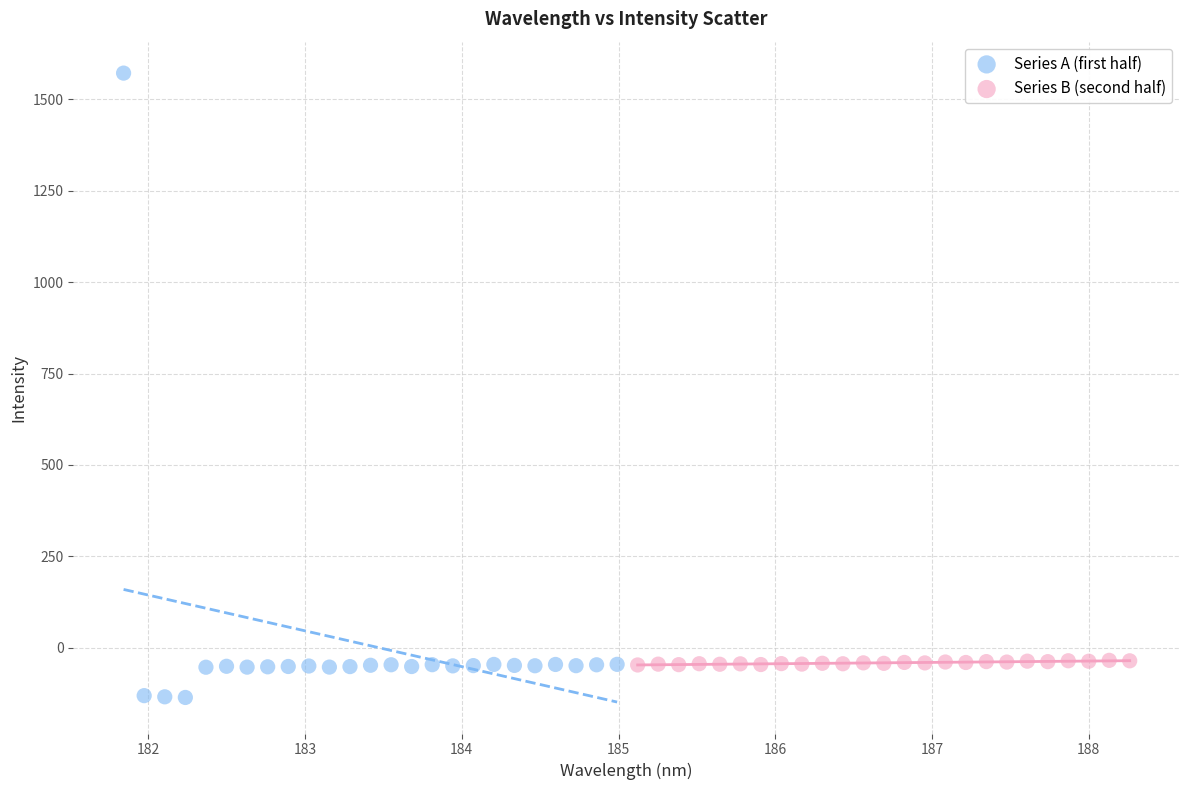

Which series has the largest Y range (max minus min)?

Series A (first half)